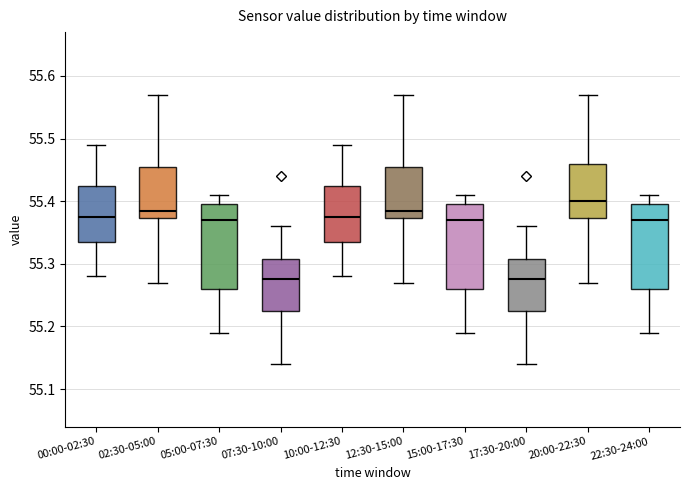

Where is the lower edge of the box for 15:00-17:30 on the y-axis? The values are not printed on the chart, so give them approximately, as read against the axis.

55.26